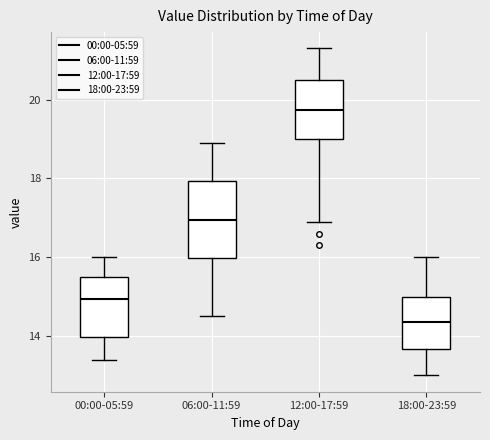

Reading left to right, transcribe this box plot: for each box, give where its median line is, the range the box spans, and where its two whiskers end, as read against the y-axis. The values are not printed on the chart, so give them approximately, as read against the axis.

00:00-05:59: median 15.0, box 14.0 to 15.6, whiskers 13.4 to 16.0
06:00-11:59: median 17.0, box 16.0 to 18.0, whiskers 14.6 to 19.0
12:00-17:59: median 19.8, box 19.0 to 20.6, whiskers 17.0 to 21.4
18:00-23:59: median 14.4, box 13.6 to 15.0, whiskers 13.0 to 16.0